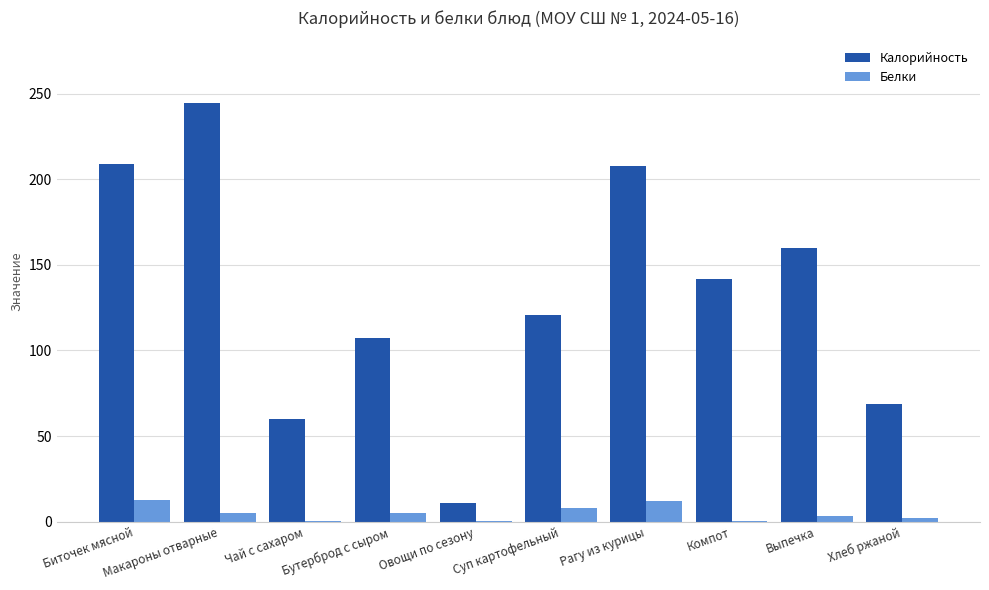

What is the maximum value for Калорийность?

244.5